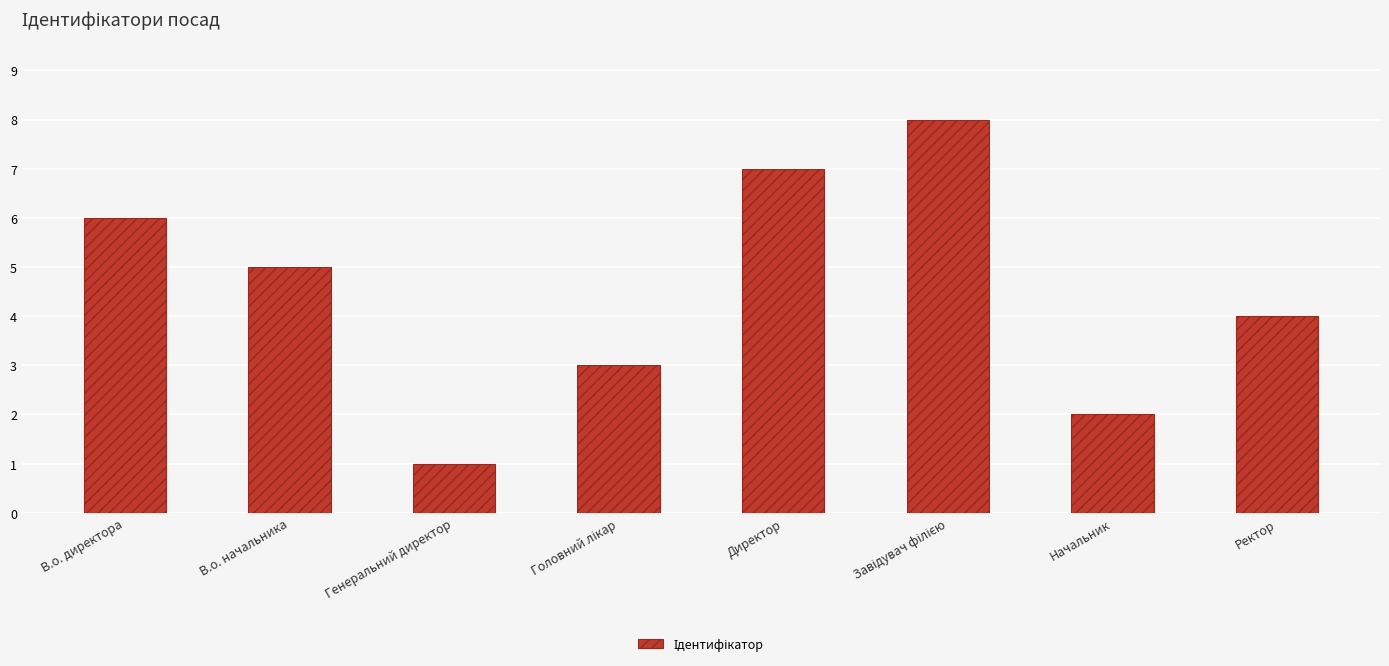

What is the label of the 8th bar from the left?

Ректор